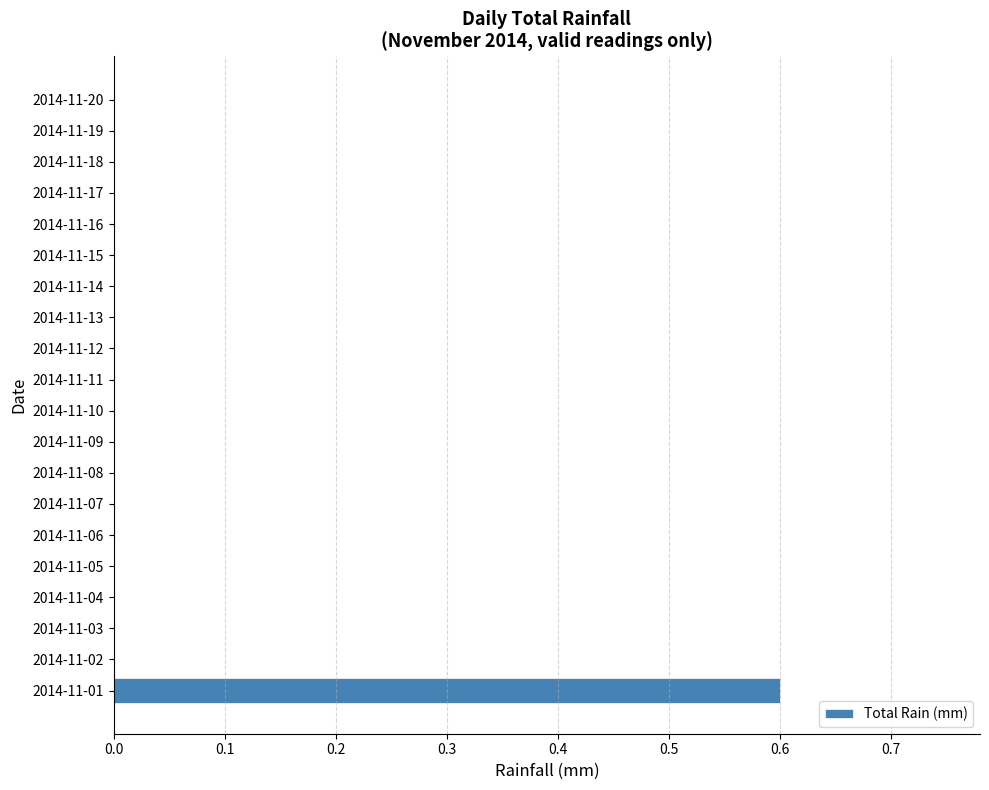

What is the sum of all values?

0.6